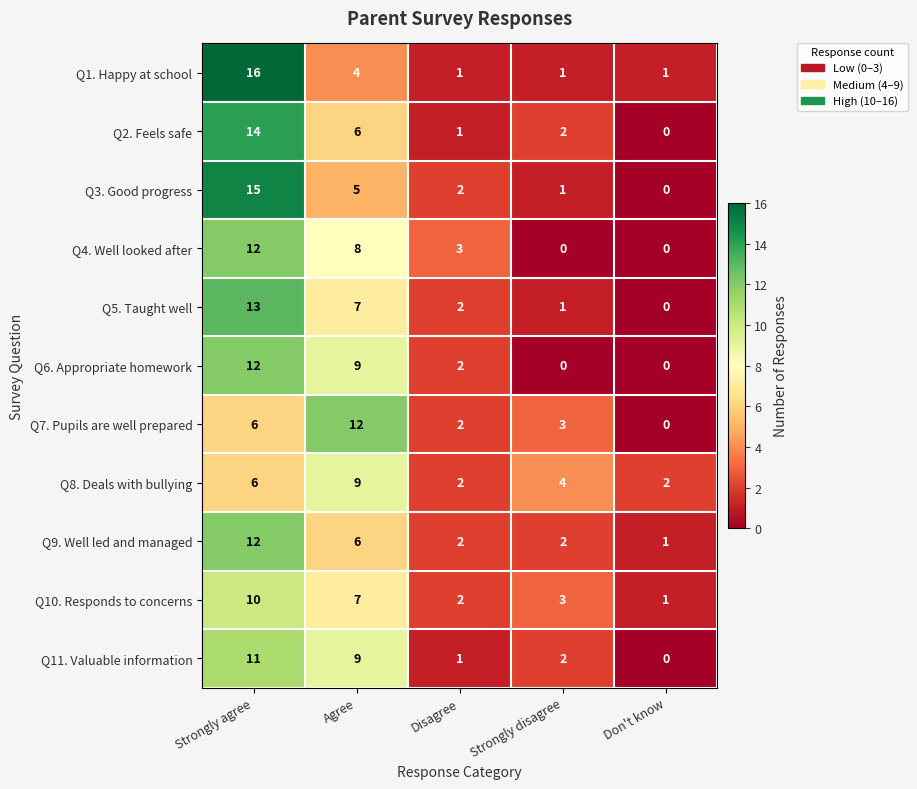

Which series changed the most between Strongly agree and Agree?

Q1. Happy at school